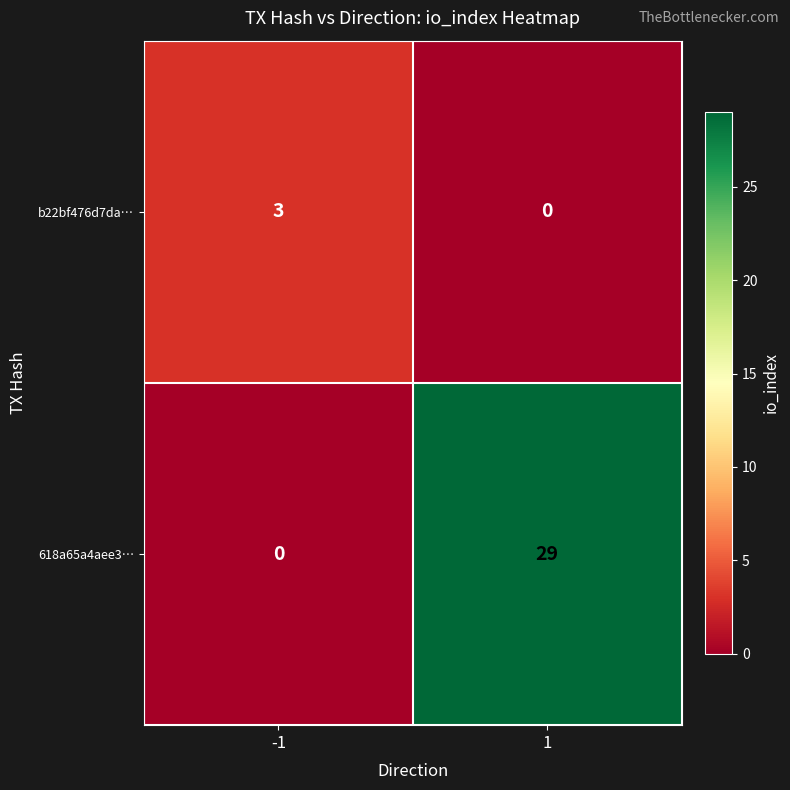

The value of b22bf476d7da… at -1 is 3. True or false?

True